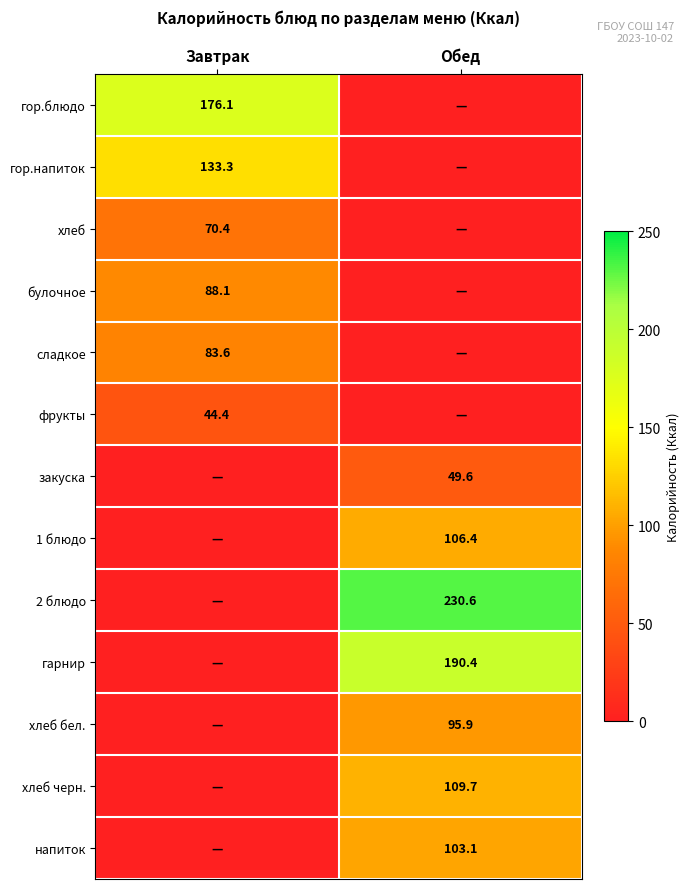

Which has a higher value, Завтрак or Обед?

Завтрак